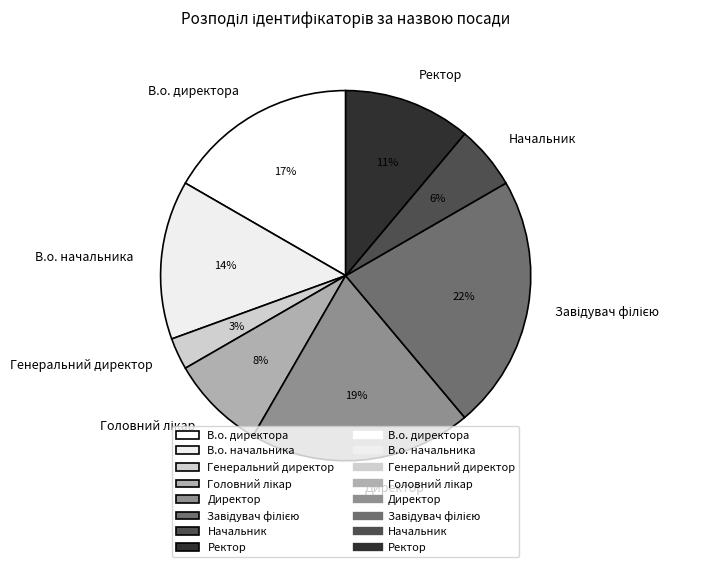

Is there any slice that represents more than half of the pie?

No